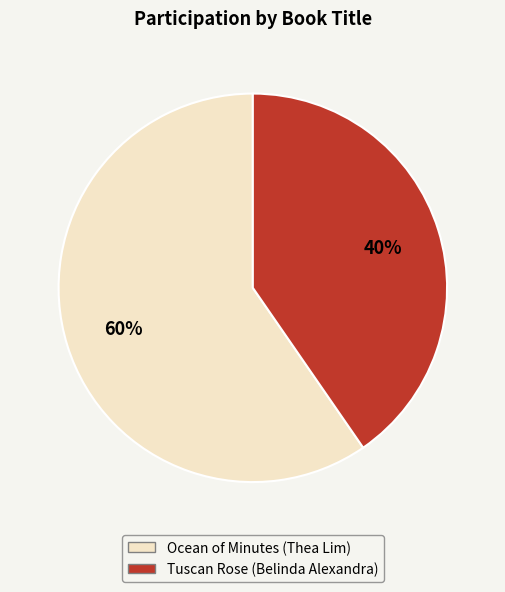

How many slices are in this pie chart?

2